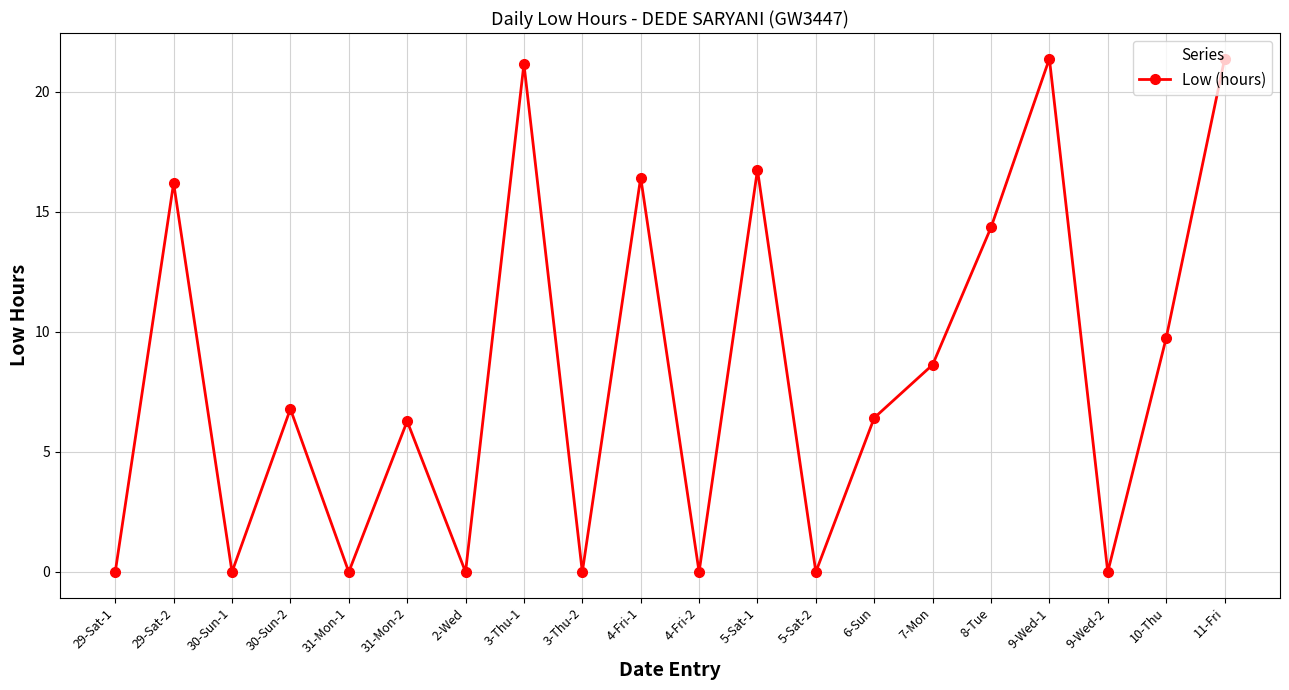

At which label is the value closest to 10?

10-Thu